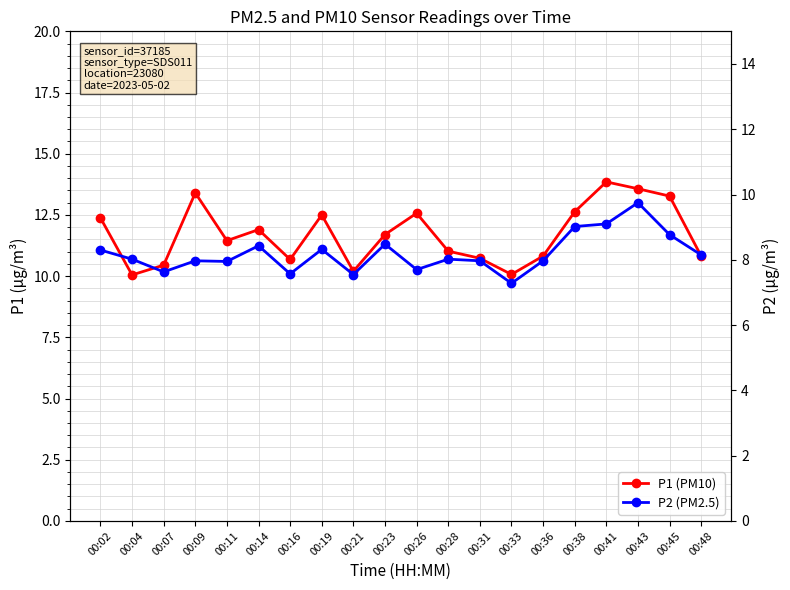

What are all the series names shown in the legend?

P1 (PM10), P2 (PM2.5)